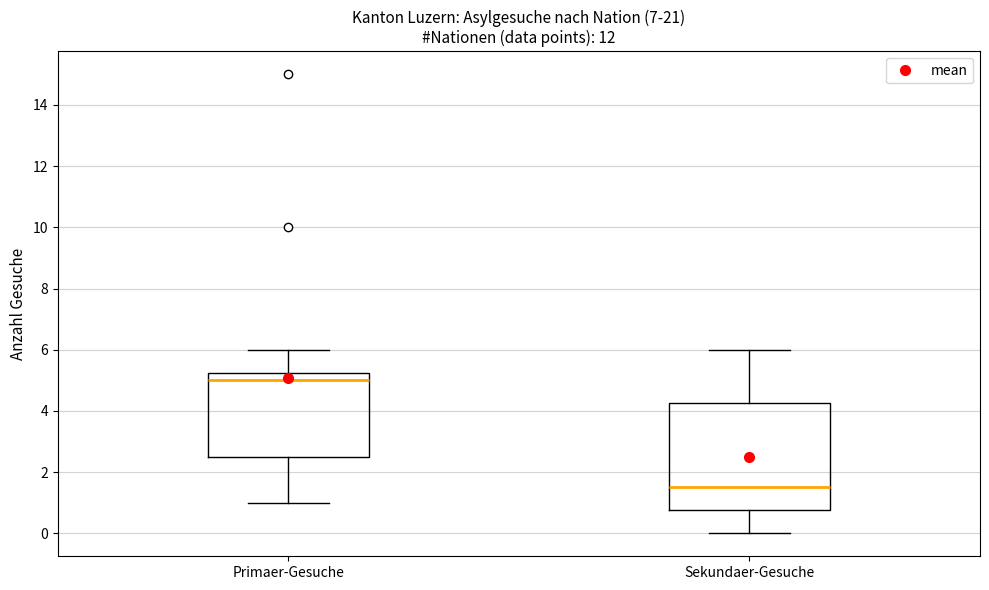

Reading left to right, transcribe this box plot: for each box, give where its median line is, the range the box spans, and where its two whiskers end, as read against the y-axis. The values are not printed on the chart, so give them approximately, as read against the axis.

Primaer-Gesuche: median 5.0, box 2.6 to 5.2, whiskers 1.0 to 6.0
Sekundaer-Gesuche: median 1.6, box 0.8 to 4.2, whiskers 0.0 to 6.0